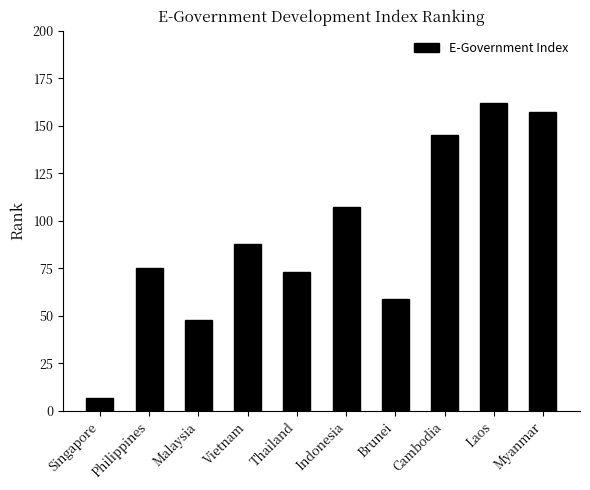

What position from the left is Cambodia?

8